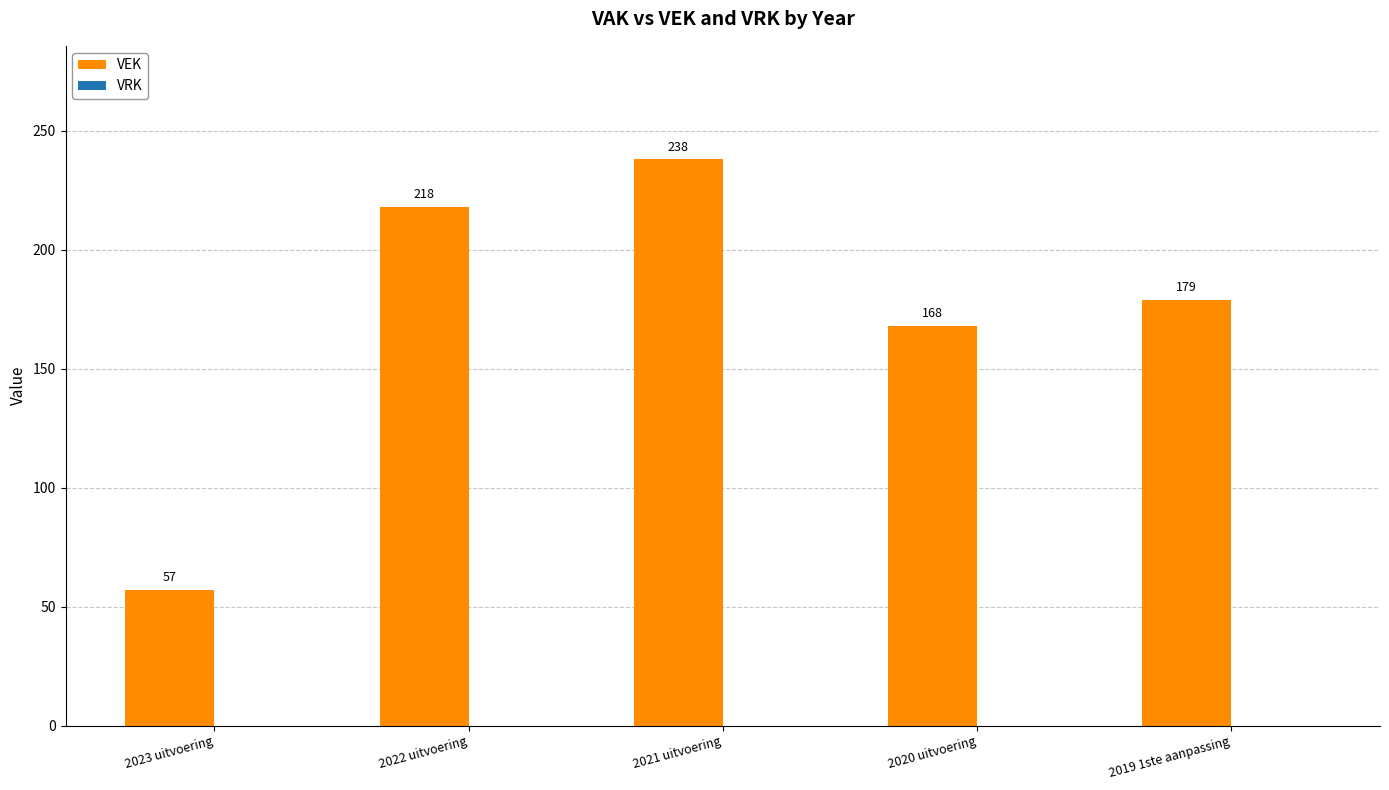

What is the maximum value shown in the chart?

238